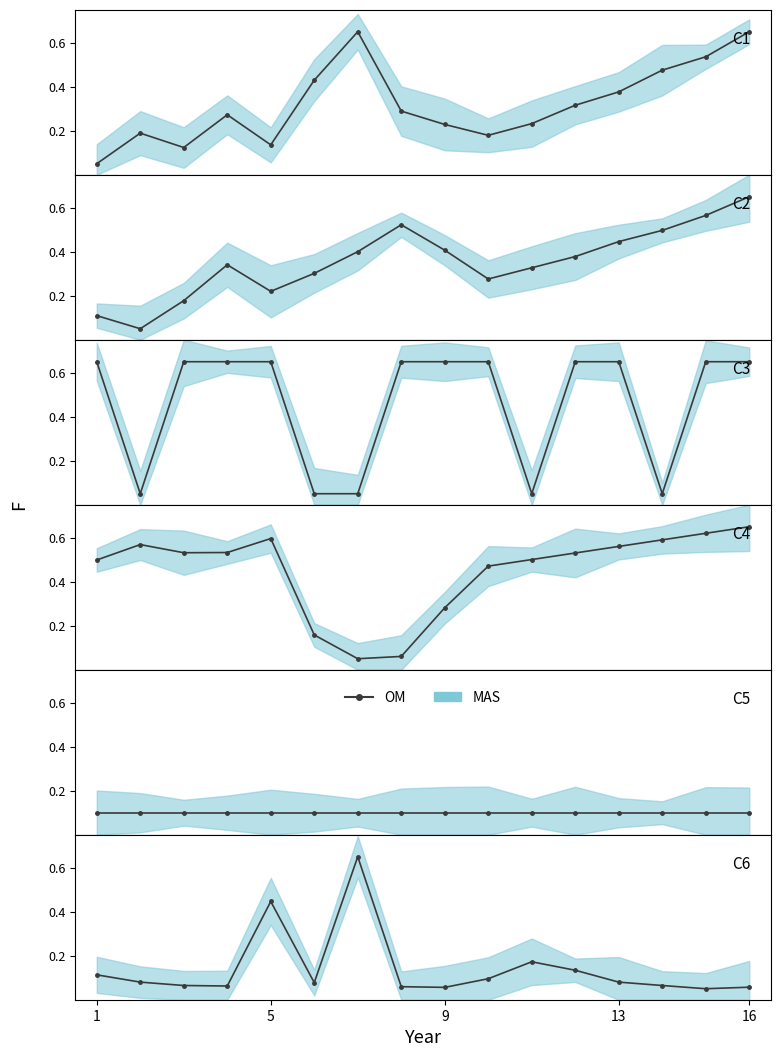

How many points are lower than both their immediate neighbors (excluding endpoints)?

4